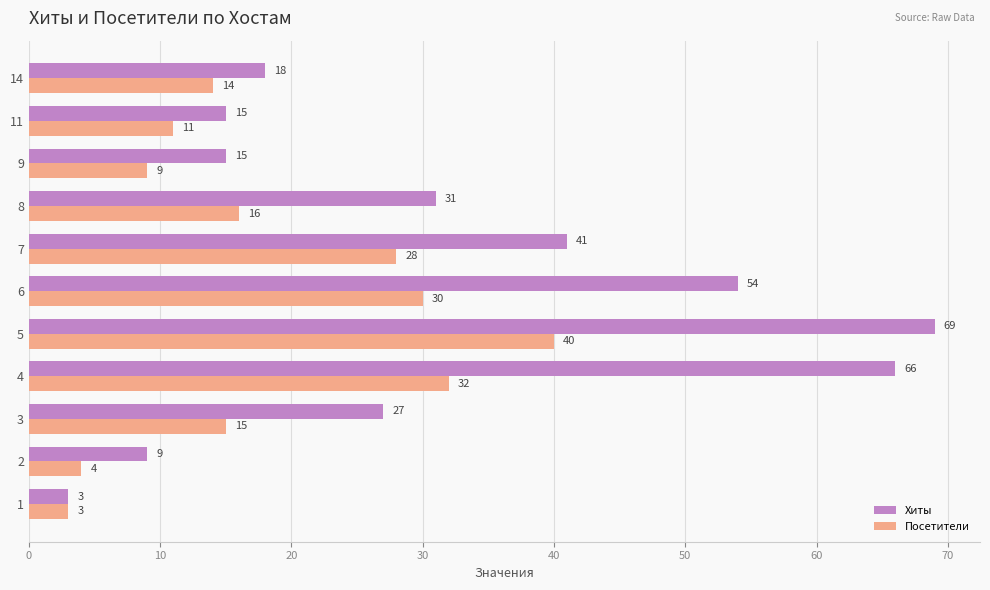

At how many categories does at least one series exceed 17?

7